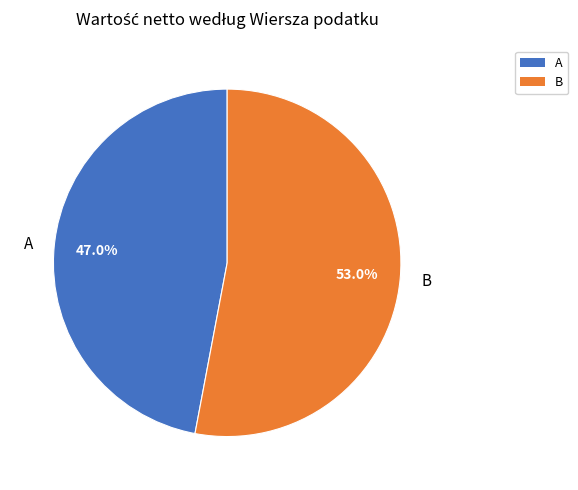

Which has a higher value, B or A?

B